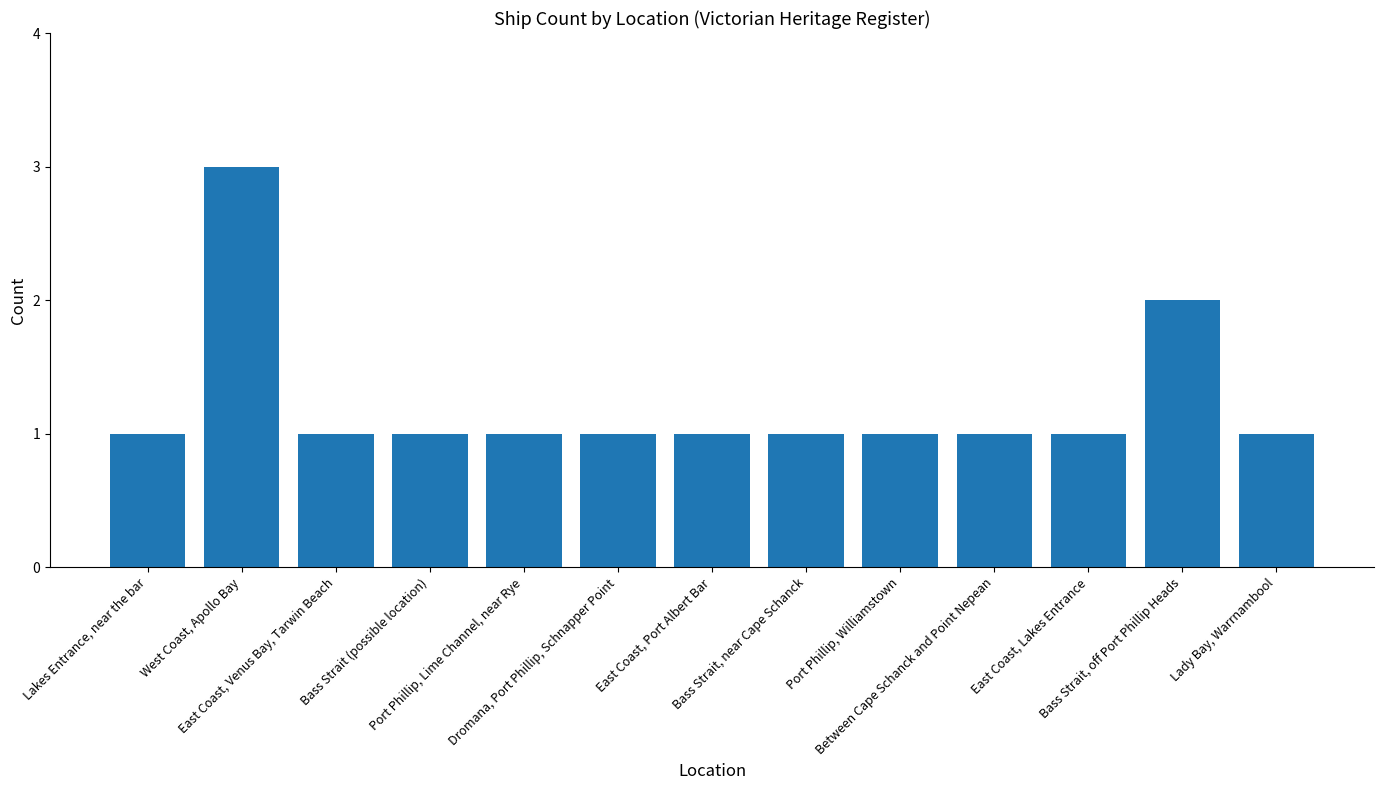

What is the sum of all values?

16